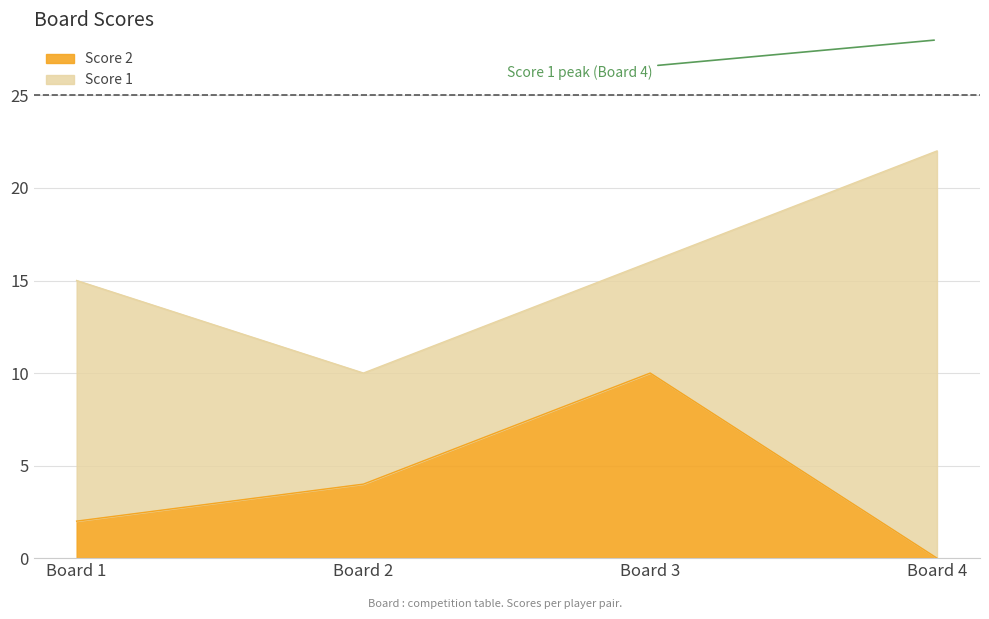

Which category has the lowest value in the Score 2 series?

Board 4